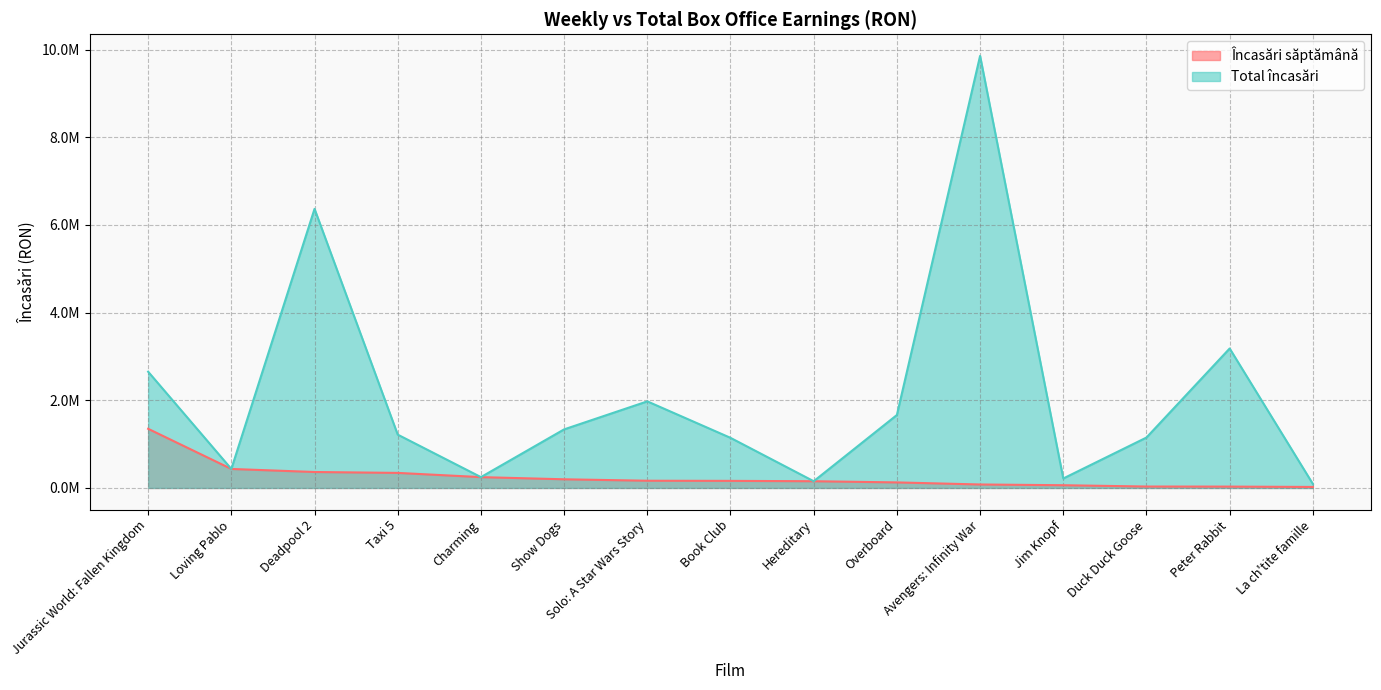

What is the approximate value of Total încasări at Loving Pablo?

433651.1